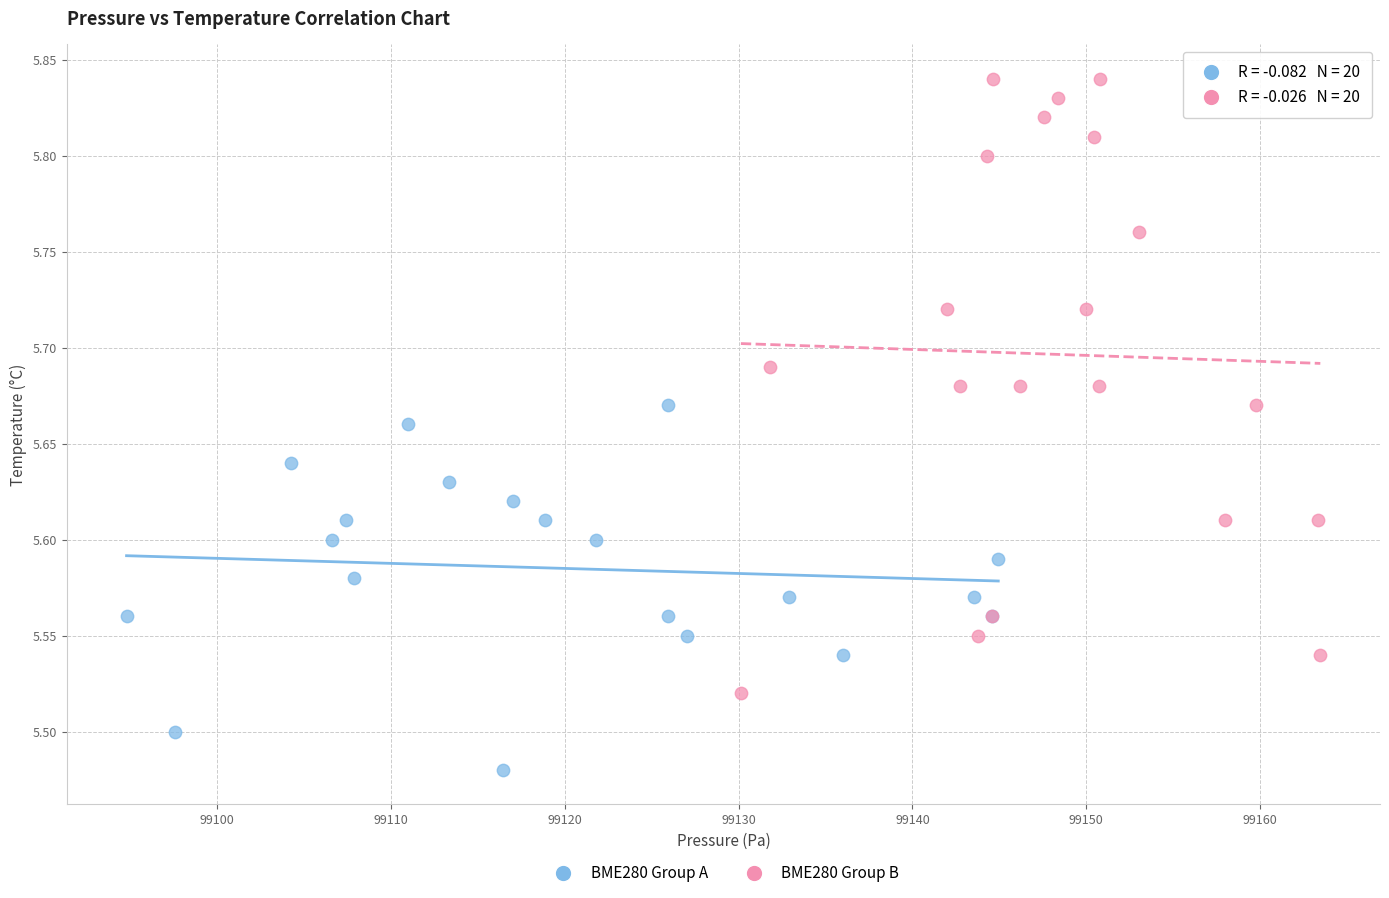

Which series reaches the maximum Y coordinate?

BME280 Group B